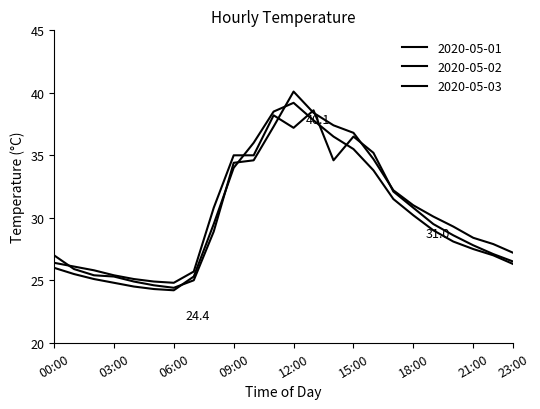

How many series are shown in this chart?

3